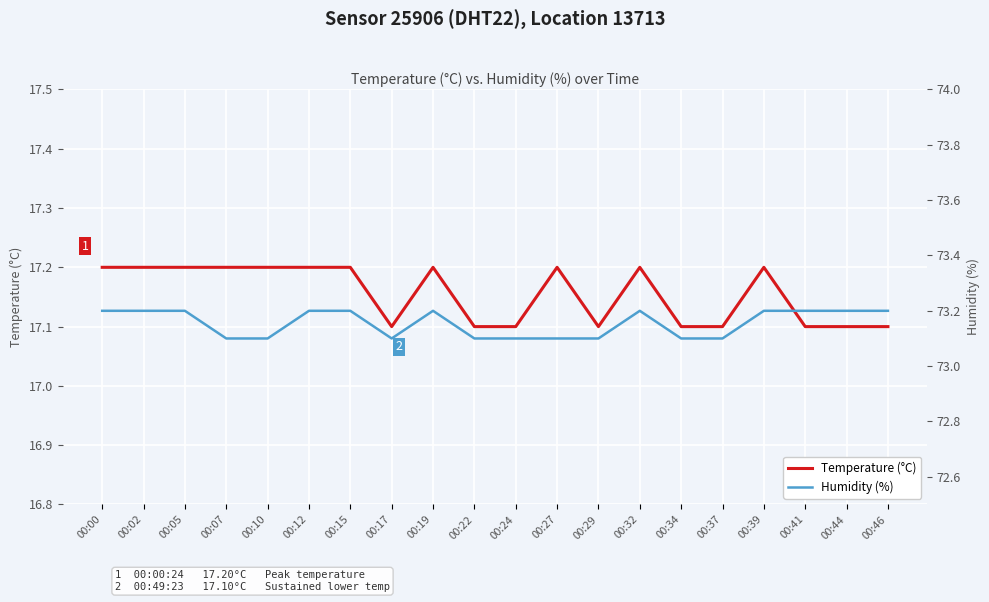

What is the highest value of the Humidity (%) series?

73.2